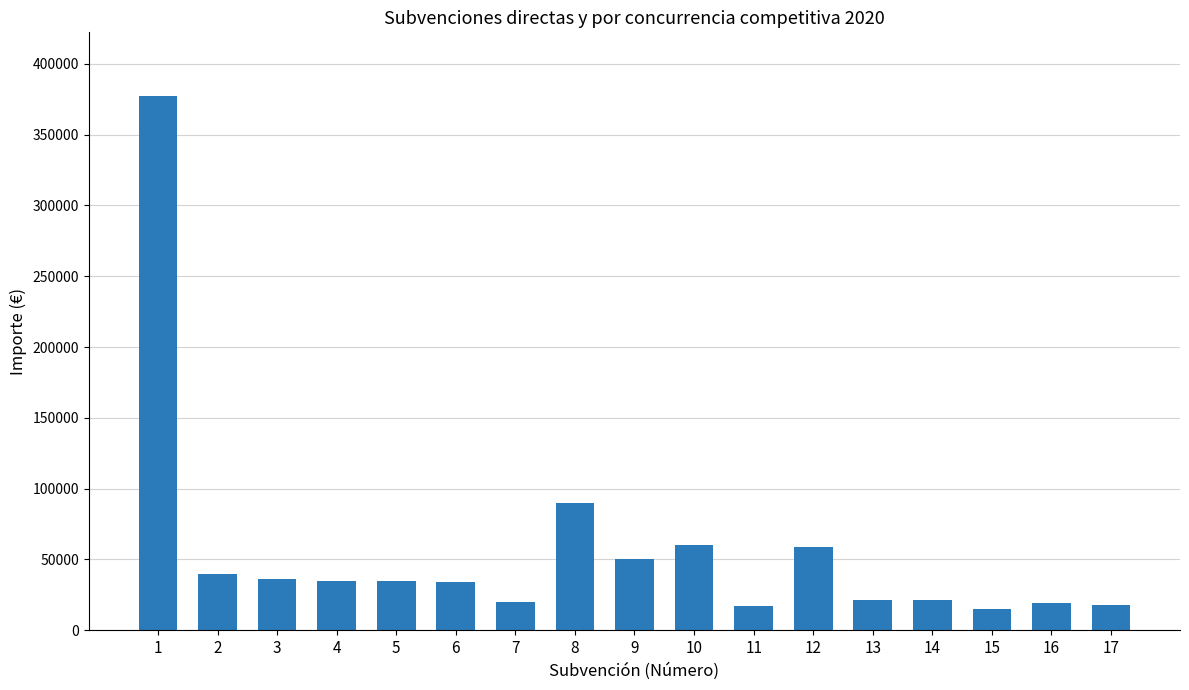

Between 14 and 8, which is larger?

8